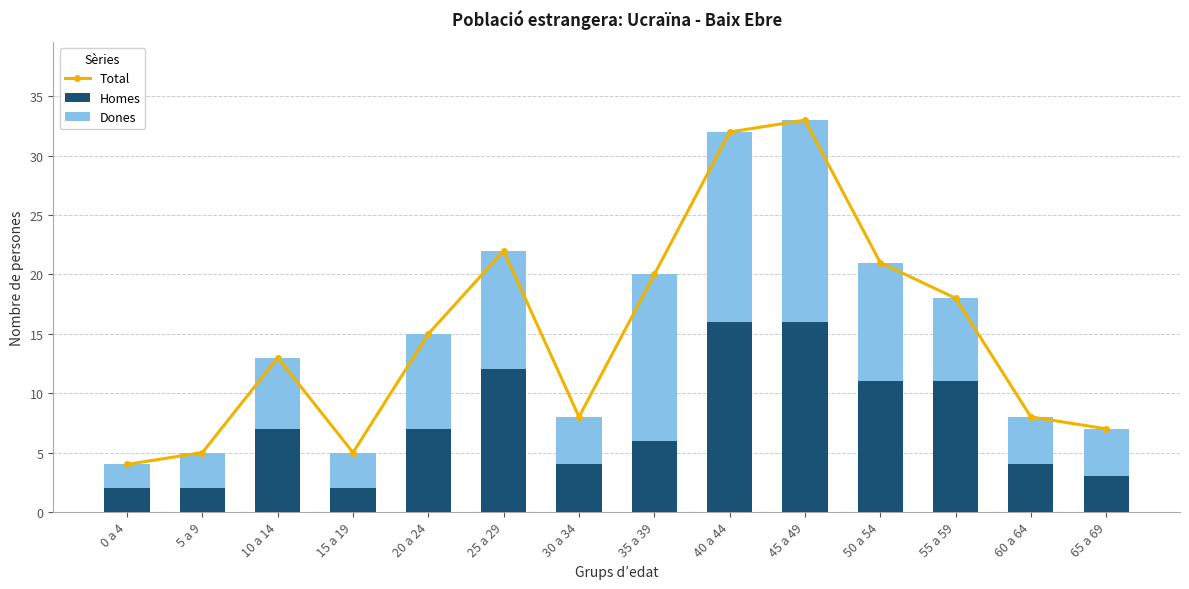

True or false: Total has a value of 38 at 25 a 29.

False